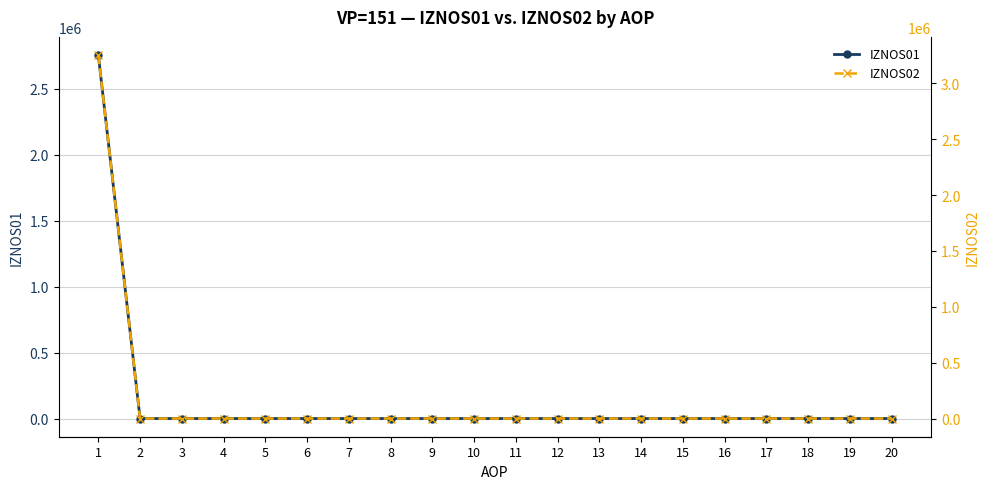

Between 7 and 15, which is larger?

7